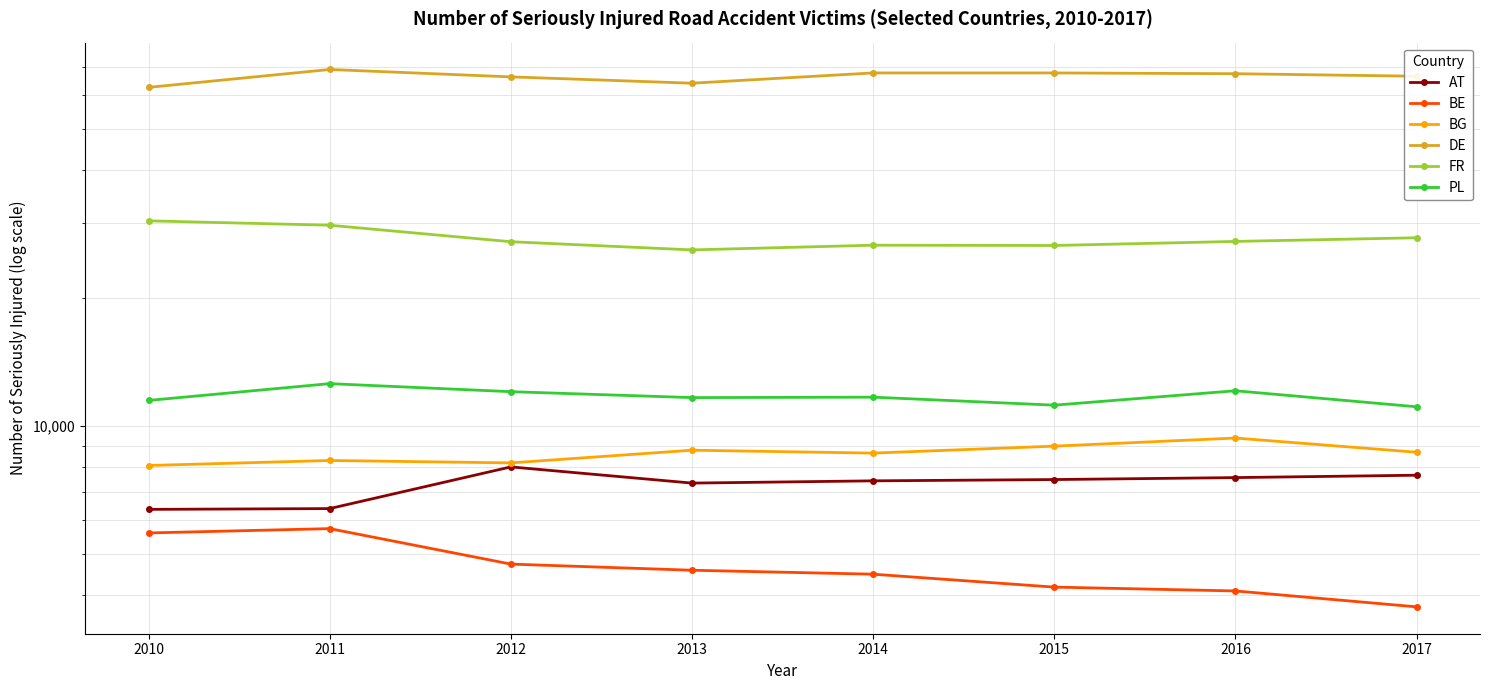

Which series has the largest total across all categories?

DE